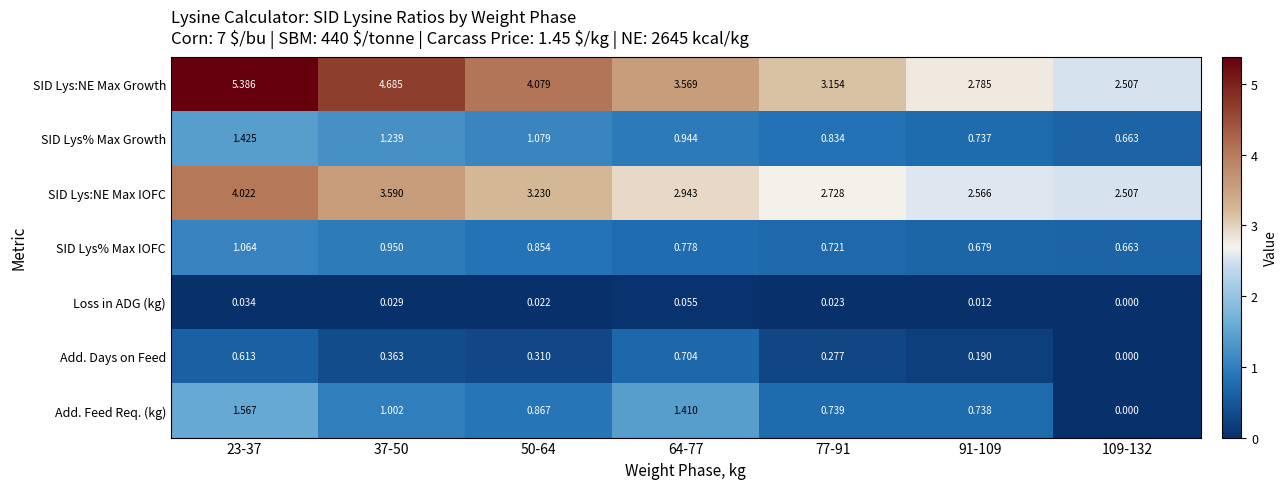

Which series has the largest total across all categories?

SID Lys:NE Max Growth